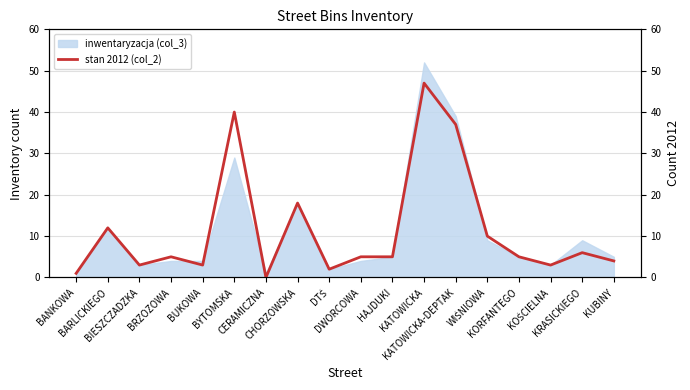

What is the label of the 4th point from the left?

BRZOZOWA